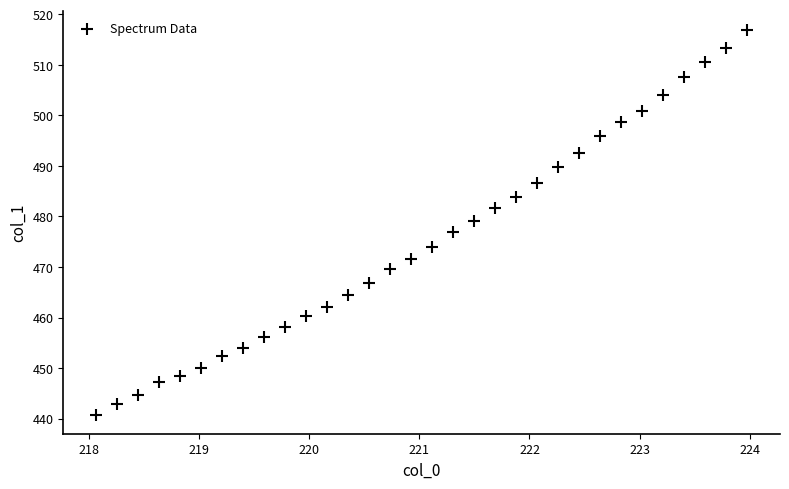

What is the range of X values (max minus min)?

5.9